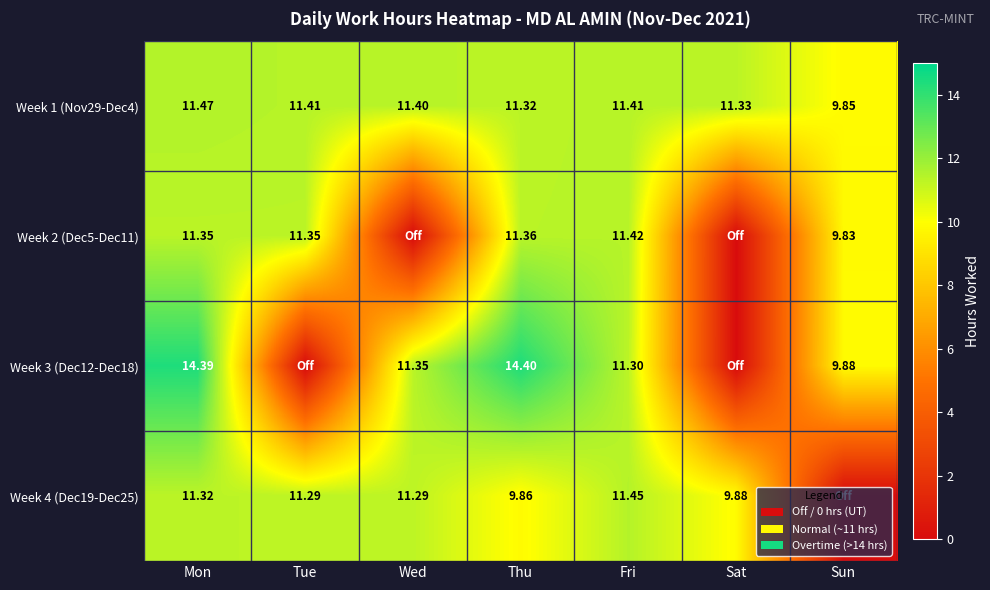

Is the value of Week 2 (Dec5-Dec11) at Mon greater than the value of Week 3 (Dec12-Dec18) at Sun?

Yes